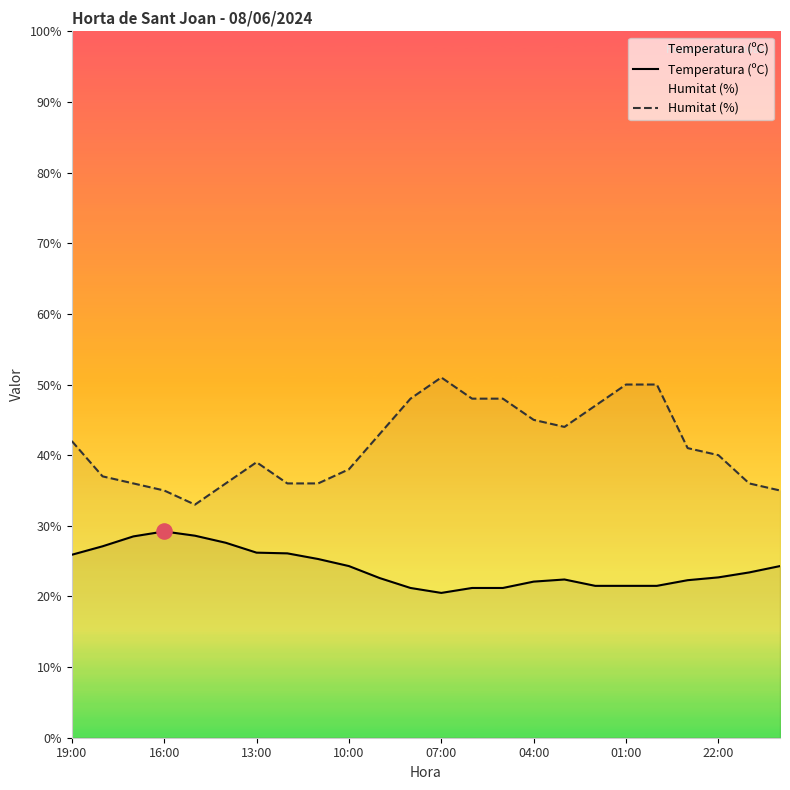

Which series reaches the minimum Y coordinate?

Temperatura (ºC)